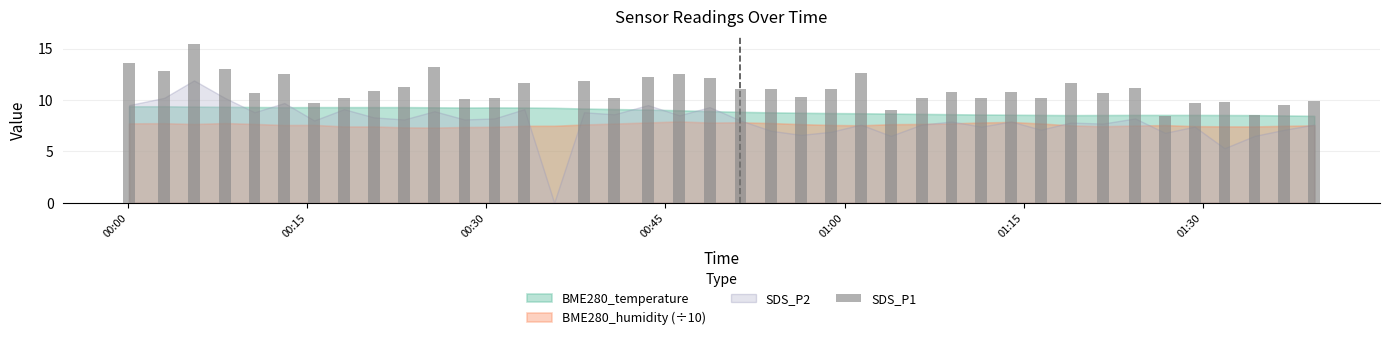

What is the sum of all values?

430.7